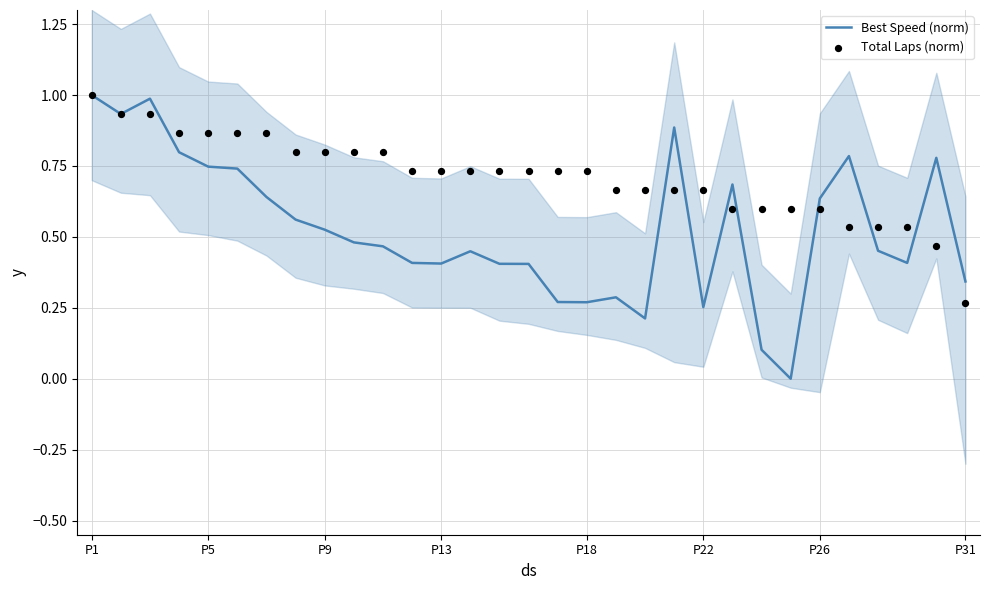

At how many categories does at least one series exceed 0?

31